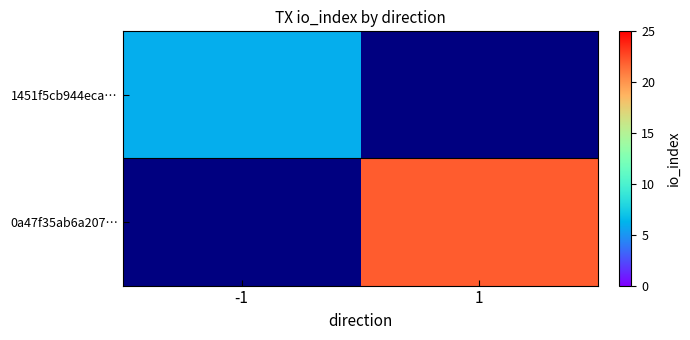

Which series has the largest total across all categories?

0a47f35ab6a207…